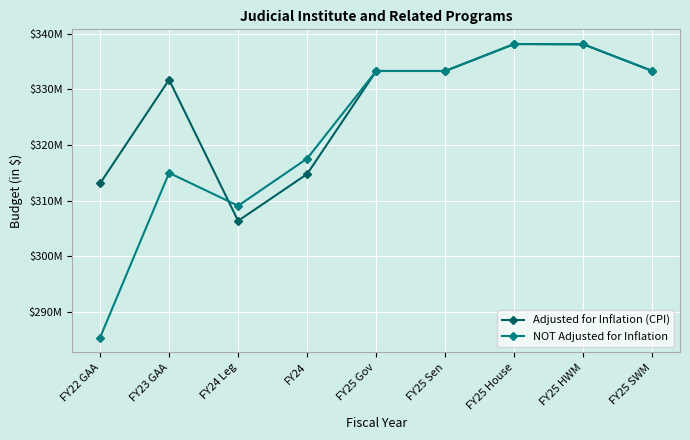

Which series has the widest spread of values?

NOT Adjusted for Inflation